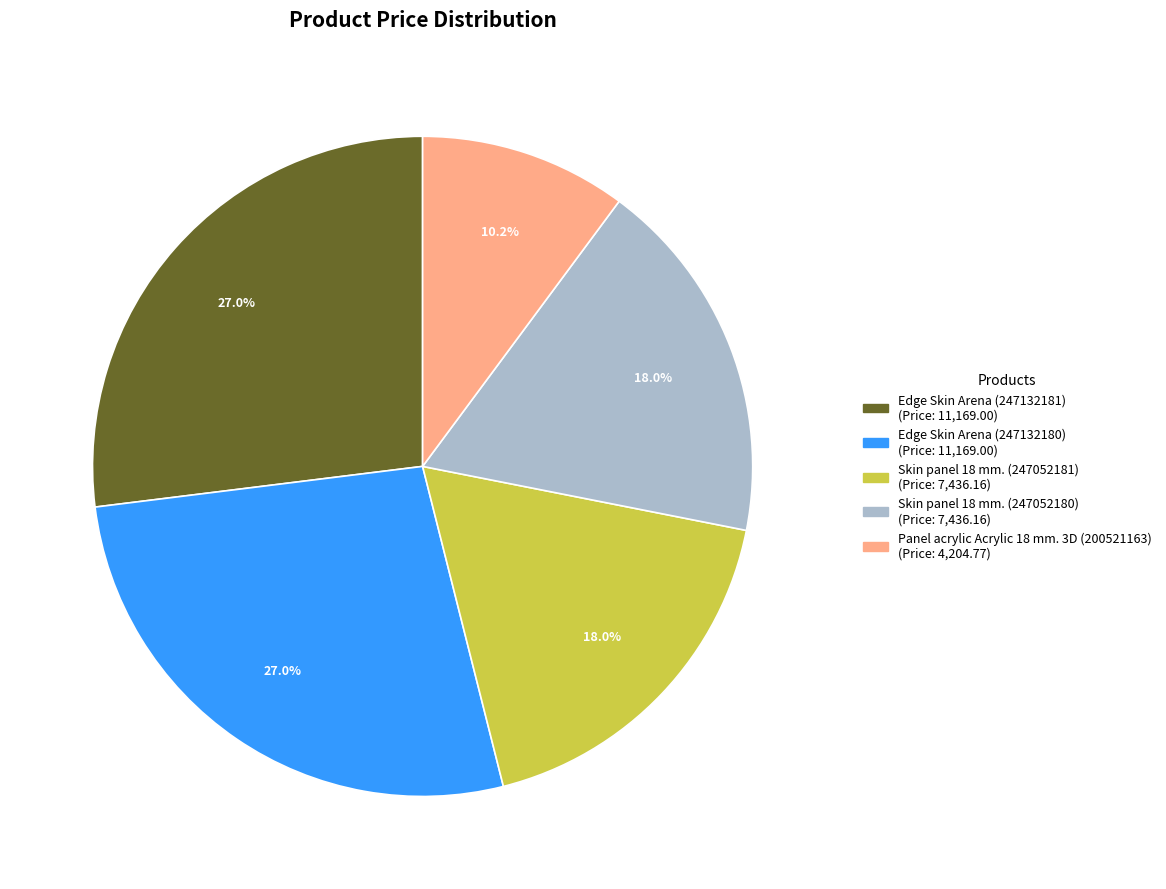

Between Edge Skin Arena (247132180) and Panel acrylic Acrylic 18 mm. 3D (200521163), which is larger?

Edge Skin Arena (247132180)